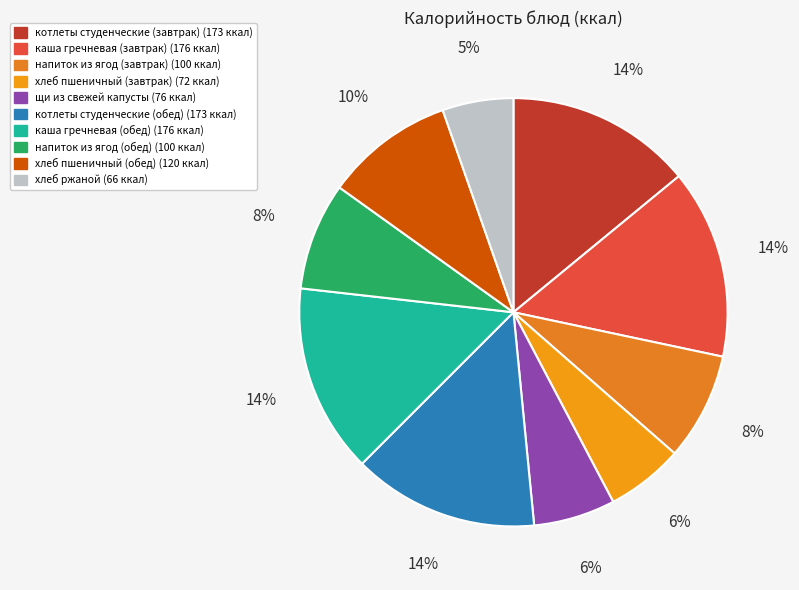

Count the number of slices in the pie.

10